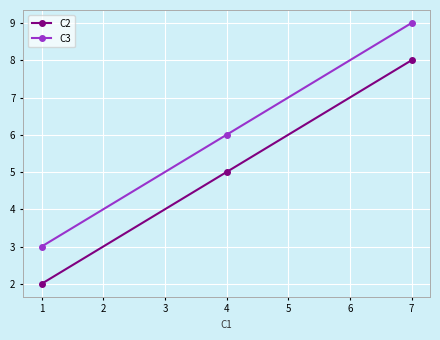

At 4, list the series in order from smallest to largest.

C2, C3